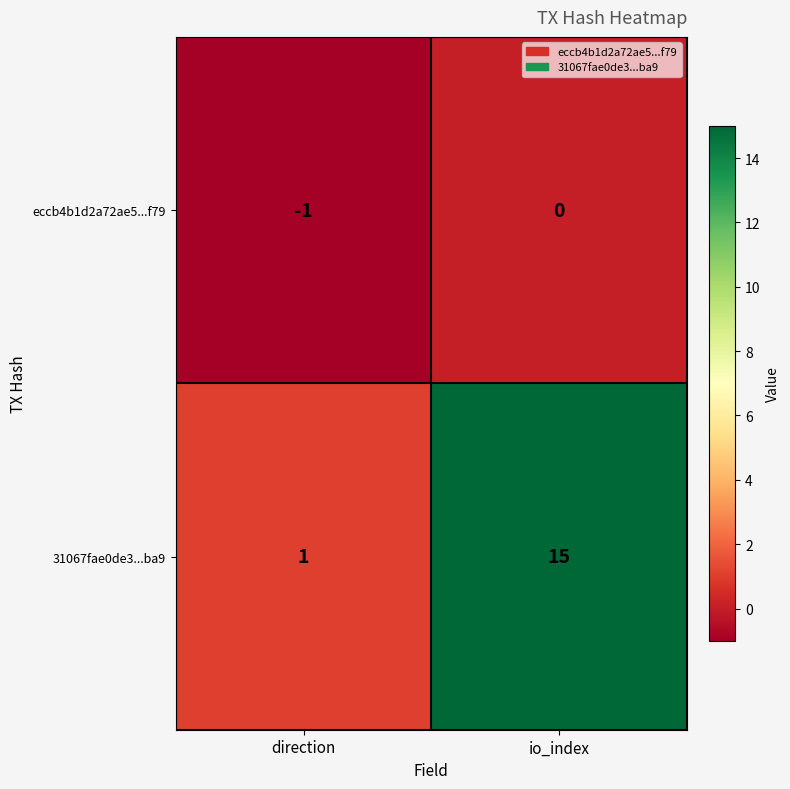

Which label corresponds to the smallest value in the chart?

direction